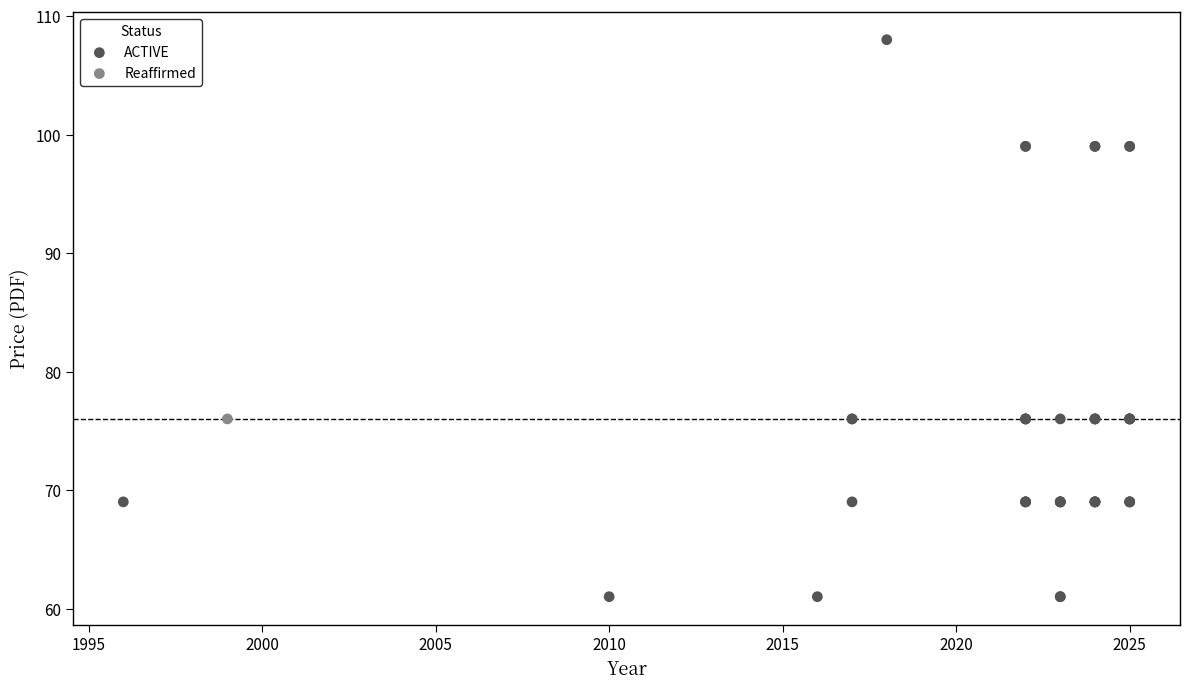

What are all the series names shown in the legend?

ACTIVE, Reaffirmed